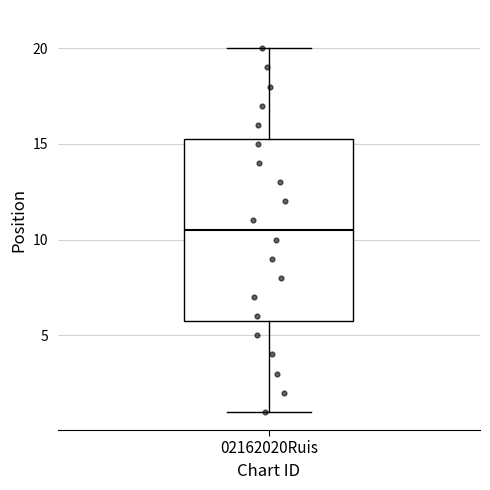

Transcribe this box plot: give where the median line is, the range the box spans, and where the two whiskers end, as read against the y-axis. The values are not printed on the chart, so give them approximately, as read against the axis.

median 10.5, box 6.0 to 15.5, whiskers 1.0 to 20.0